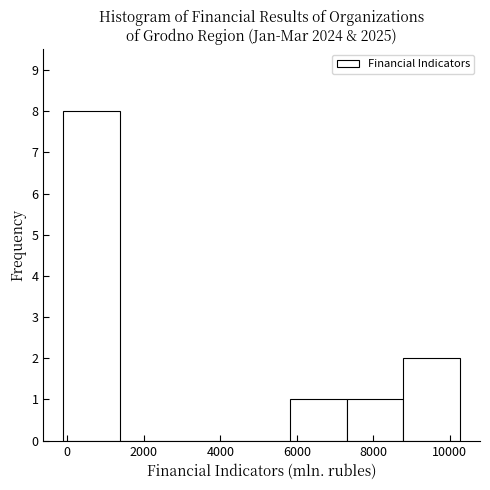

How tall is the bar that spans -200 to 1400 on the x-axis? Neither the bar edges nor the heights are printed on the chart, so give them approximately, as read against the axes.

8